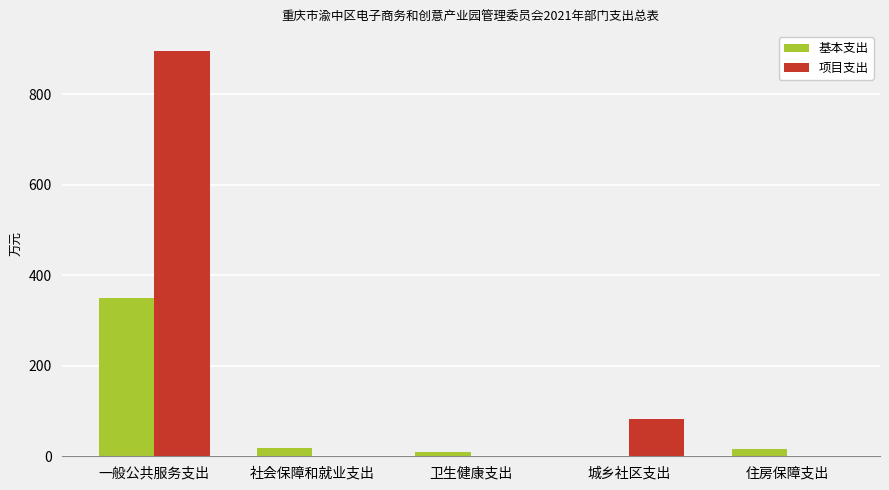

What is the maximum value for 基本支出?

350.5